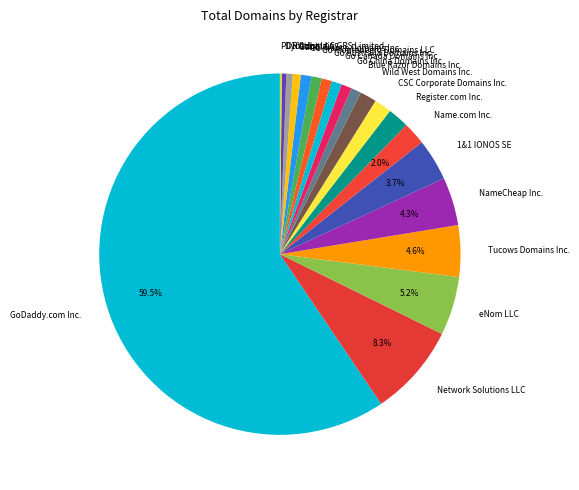

Is it true that Blue Razor Domains Inc. is 11% of the pie?

False